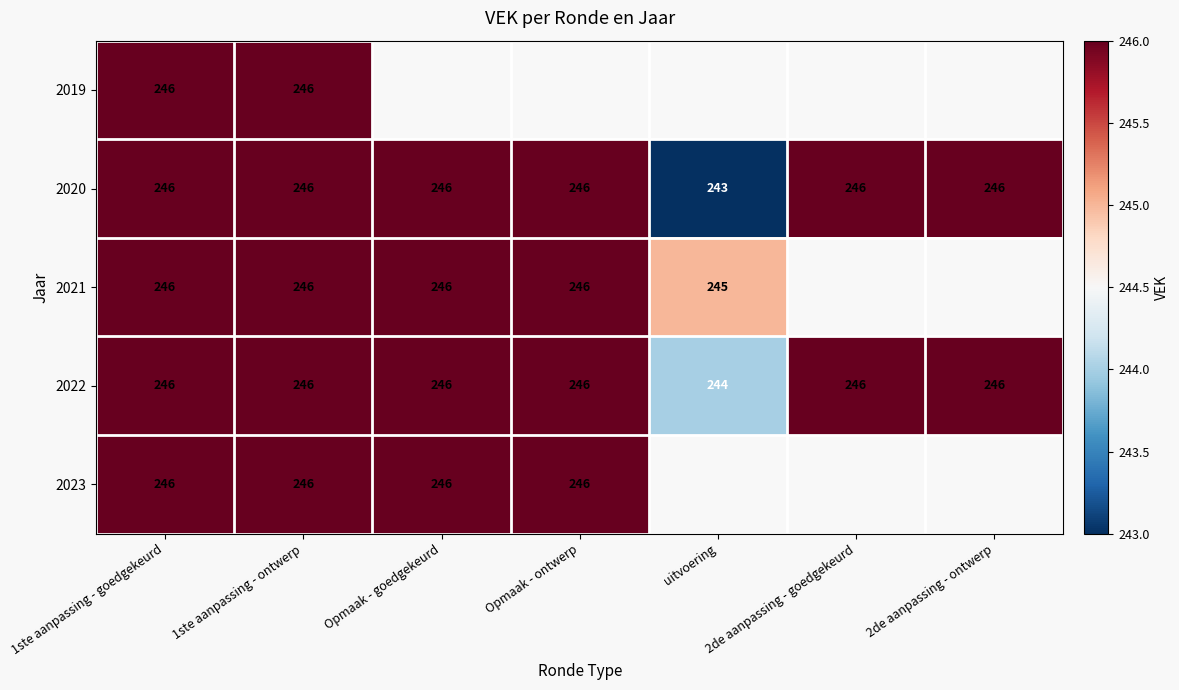

What is the sum of the 2022 values at Opmaak - goedgekeurd and 1ste aanpassing - goedgekeurd?

492